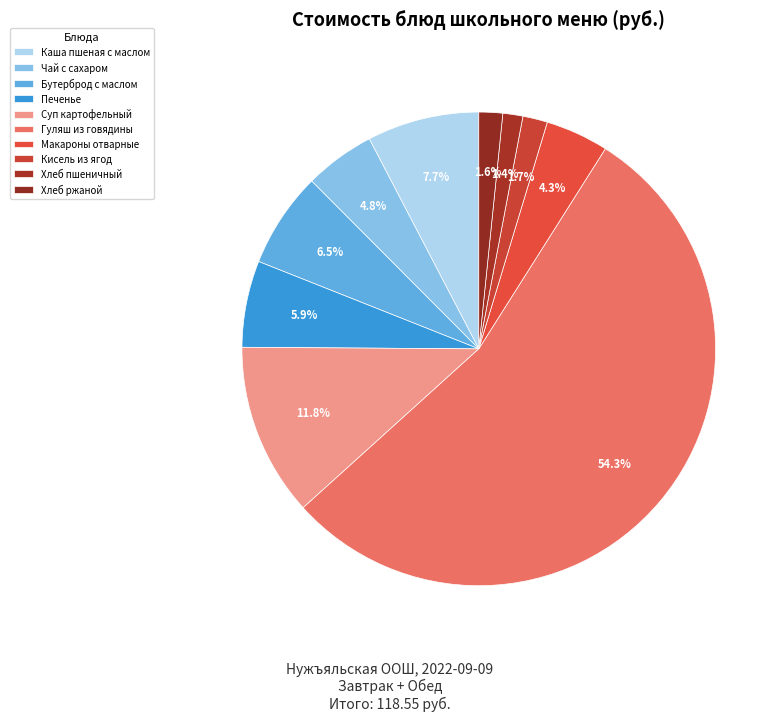

The Хлеб ржаной slice represents 13% of the pie. True or false?

False